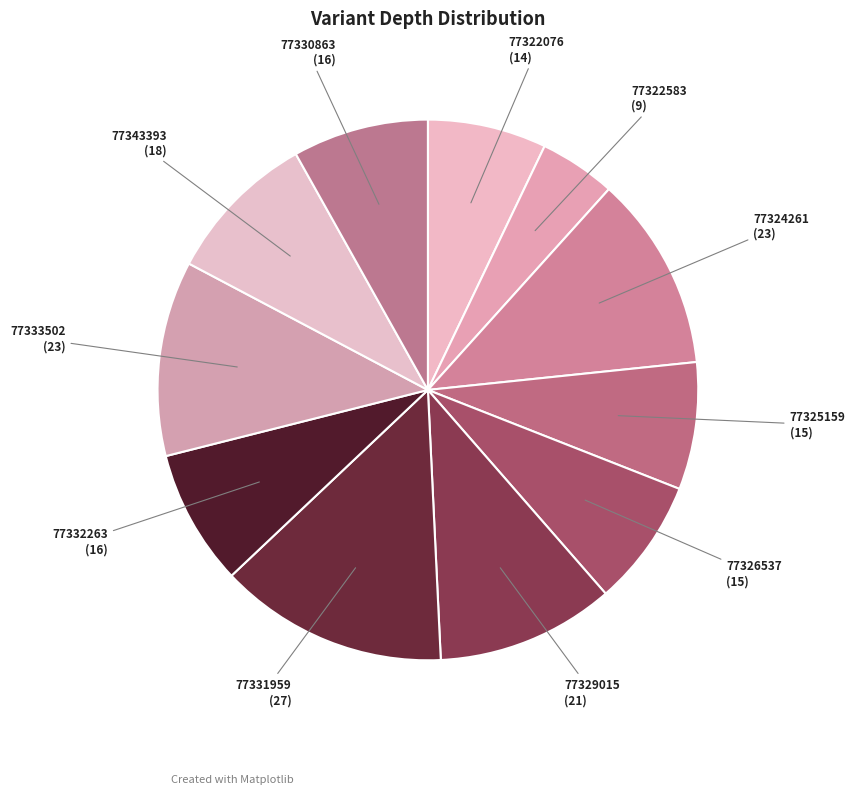

Do 77325159 and 77332263 together represent more than half of the pie?

No